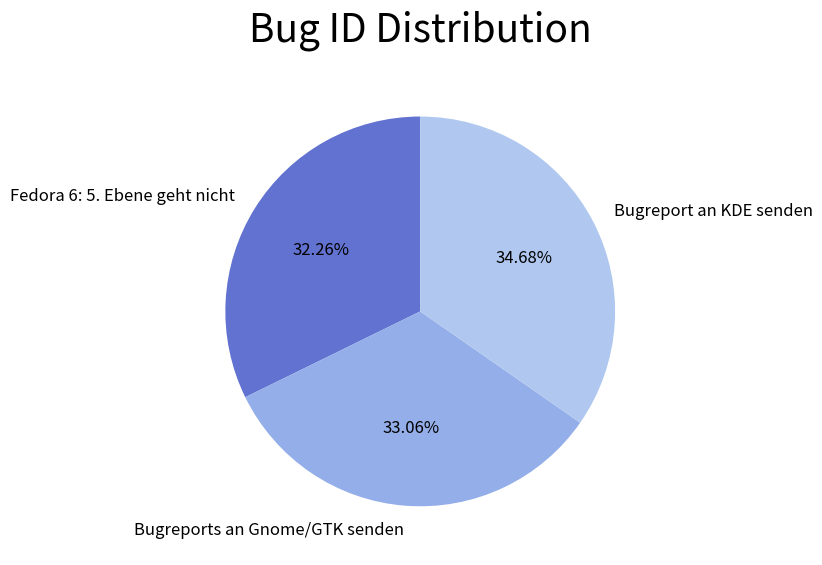

True or false: Bugreports an Gnome/GTK senden accounts for 46% of the total.

False